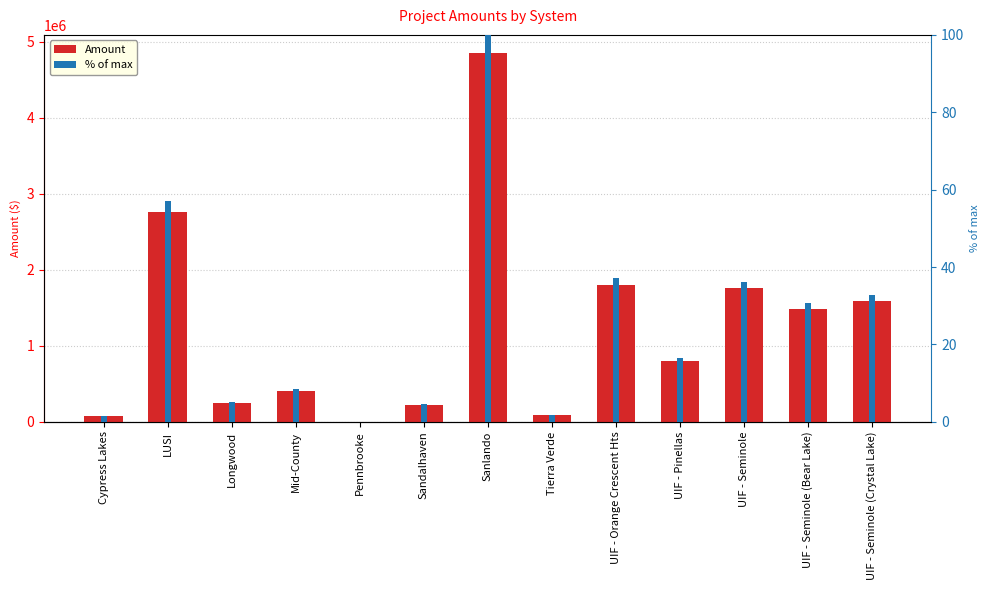

What are all the series names shown in the legend?

Amount, % of max